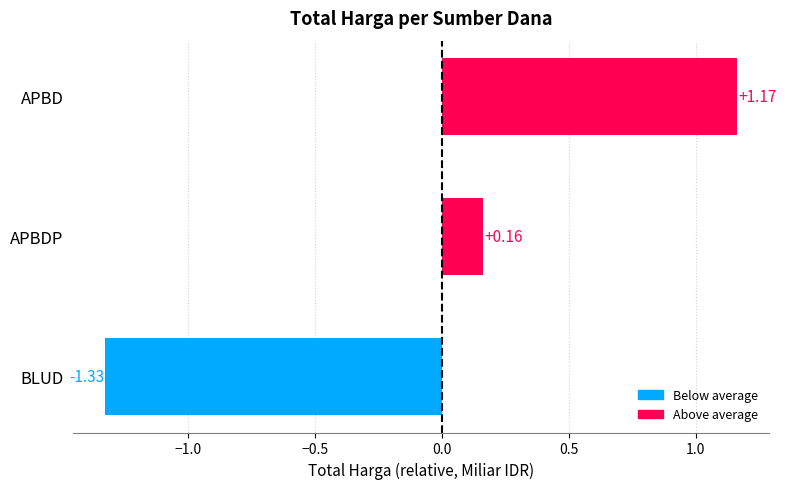

What is the change in value from BLUD to APBD?

+2.5